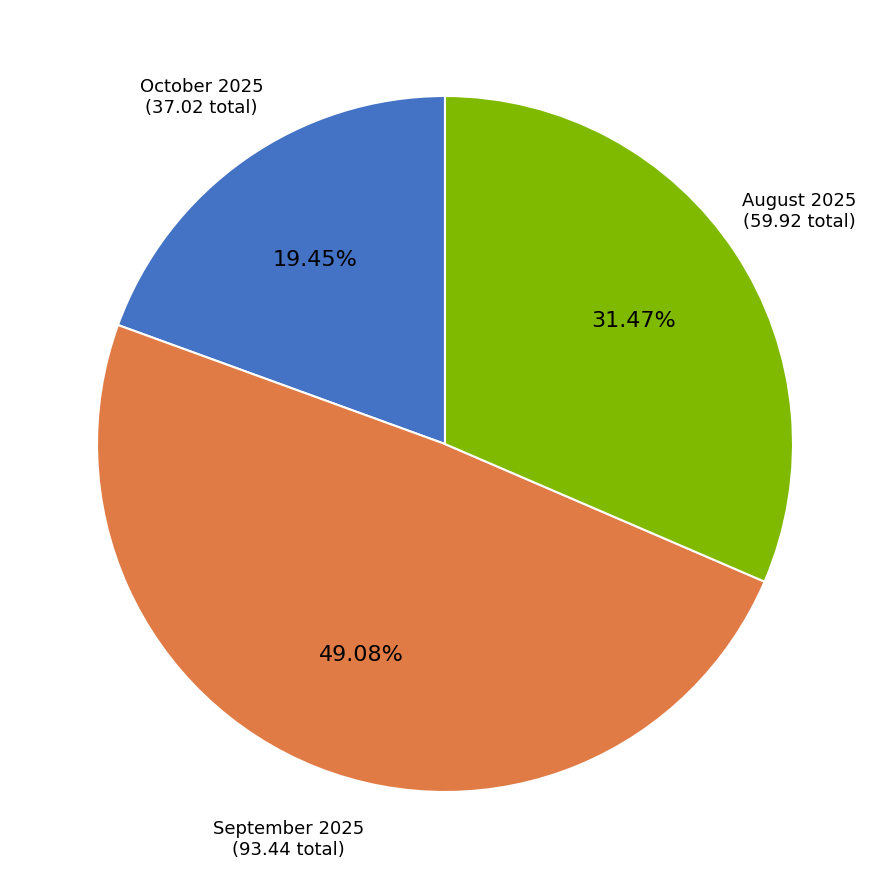

Combined, do September 2025 and October 2025 account for over 50%?

Yes